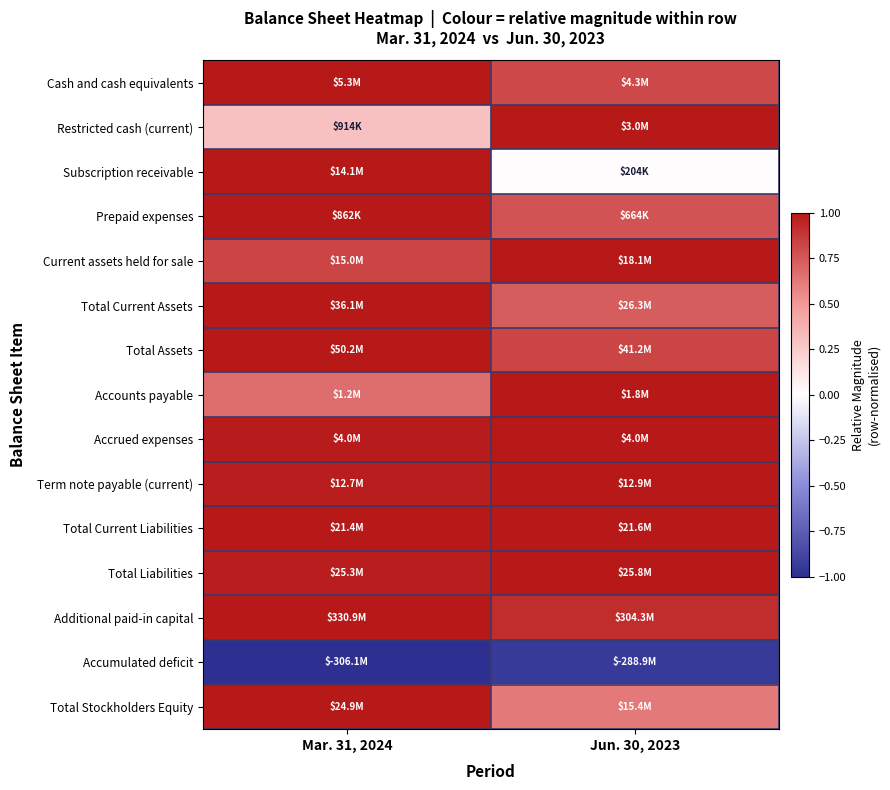

Reading left to right, list all the values displayed in this chart.

Cash and cash equivalents: Mar. 31, 2024=1.0	Jun. 30, 2023=0.8
Restricted cash (current): Mar. 31, 2024=0.3	Jun. 30, 2023=1.0
Subscription receivable: Mar. 31, 2024=1.0	Jun. 30, 2023=0.0
Prepaid expenses: Mar. 31, 2024=1.0	Jun. 30, 2023=0.8
Current assets held for sale: Mar. 31, 2024=0.8	Jun. 30, 2023=1.0
Total Current Assets: Mar. 31, 2024=1.0	Jun. 30, 2023=0.7
Total Assets: Mar. 31, 2024=1.0	Jun. 30, 2023=0.8
Accounts payable: Mar. 31, 2024=0.7	Jun. 30, 2023=1.0
Accrued expenses: Mar. 31, 2024=1.0	Jun. 30, 2023=1.0
Term note payable (current): Mar. 31, 2024=1.0	Jun. 30, 2023=1.0
Total Current Liabilities: Mar. 31, 2024=1.0	Jun. 30, 2023=1.0
Total Liabilities: Mar. 31, 2024=1.0	Jun. 30, 2023=1.0
Additional paid-in capital: Mar. 31, 2024=1.0	Jun. 30, 2023=0.9
Accumulated deficit: Mar. 31, 2024=-1.0	Jun. 30, 2023=-0.9
Total Stockholders Equity: Mar. 31, 2024=1.0	Jun. 30, 2023=0.6